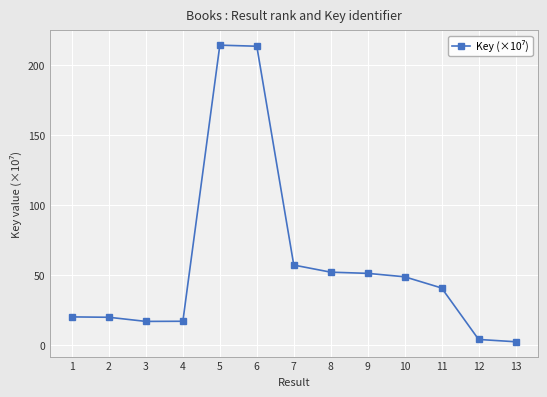

What is the value of the 1st point from the left?

20.0